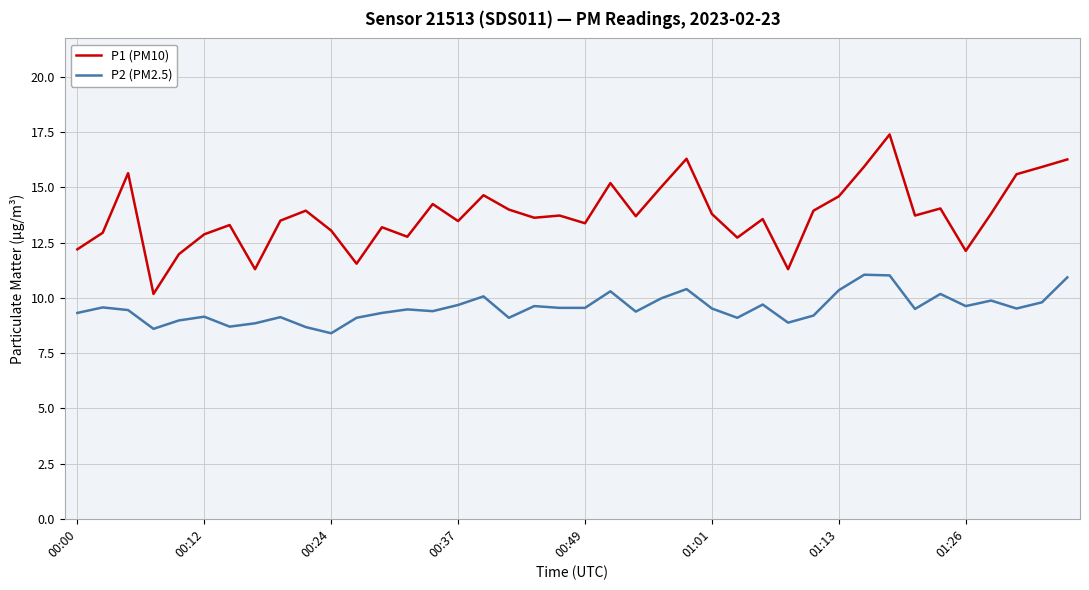

What is the difference between the maximum and minimum values in the P1 (PM10) series?

7.2